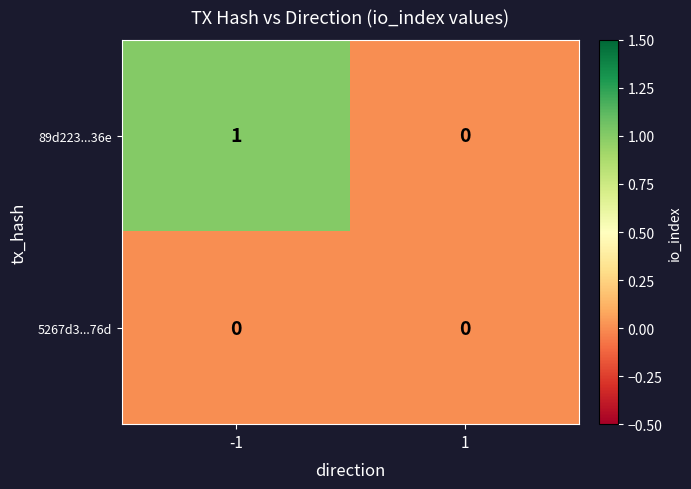

List the series in order of their peak value, lowest first.

5267d3...76d, 89d223...36e